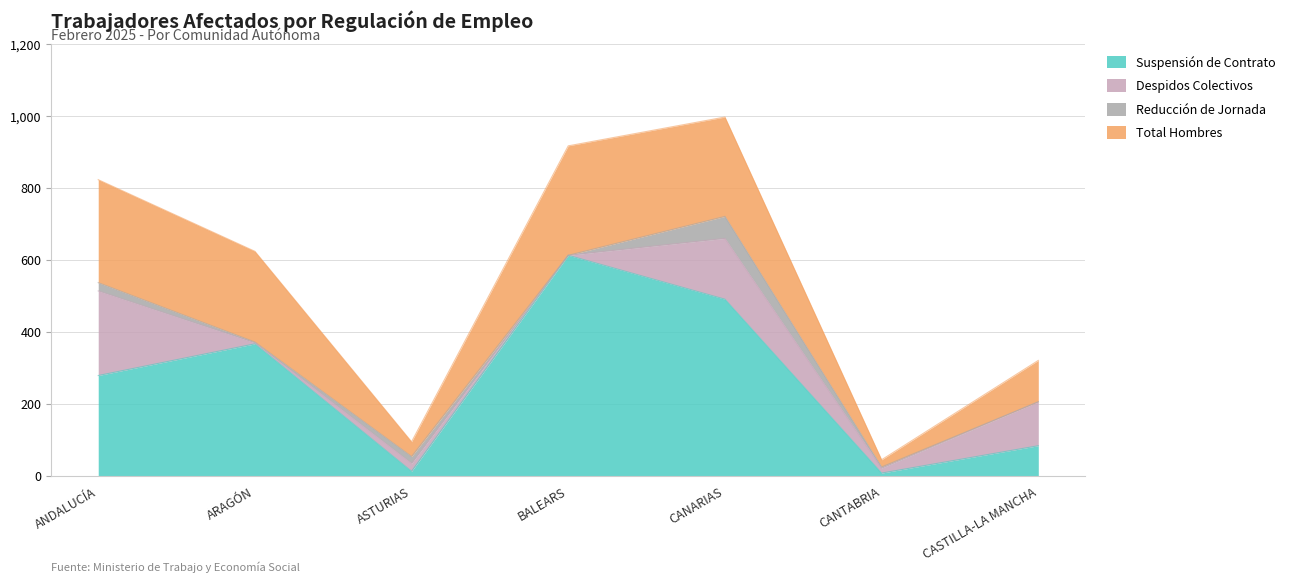

The Suspensión de Contrato series shows 491 at CANARIAS. True or false?

True